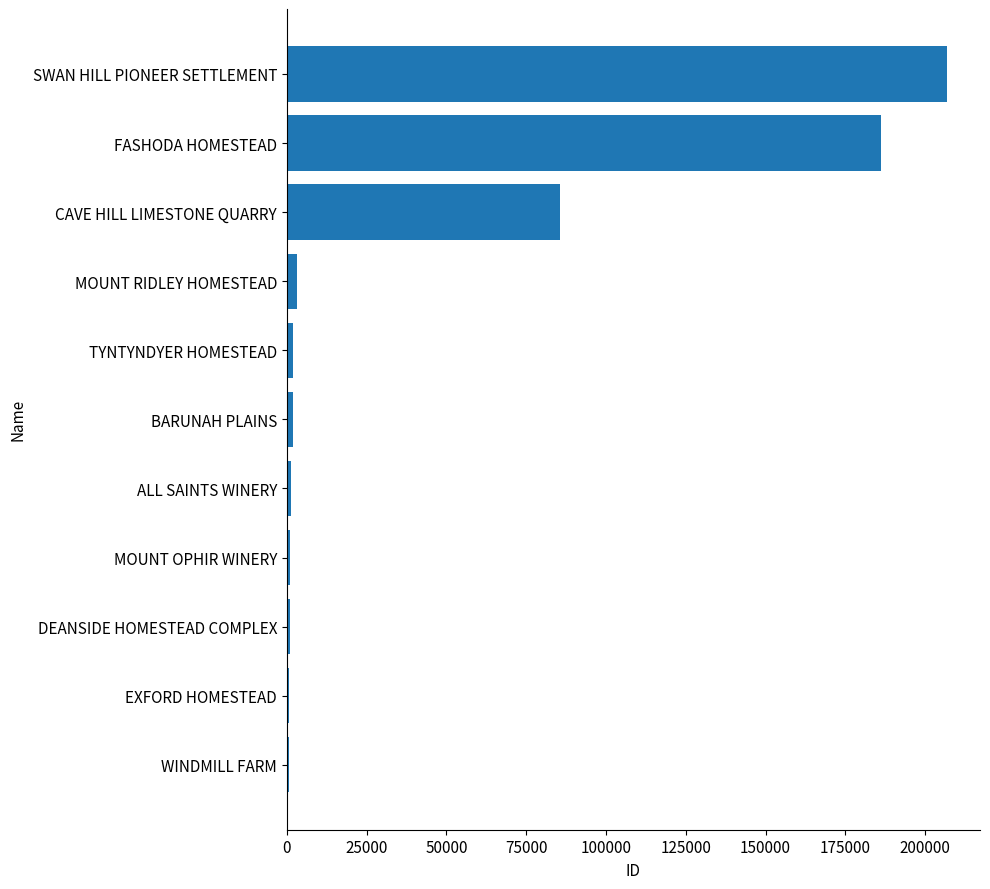

Between SWAN HILL PIONEER SETTLEMENT and MOUNT RIDLEY HOMESTEAD, which is larger?

SWAN HILL PIONEER SETTLEMENT